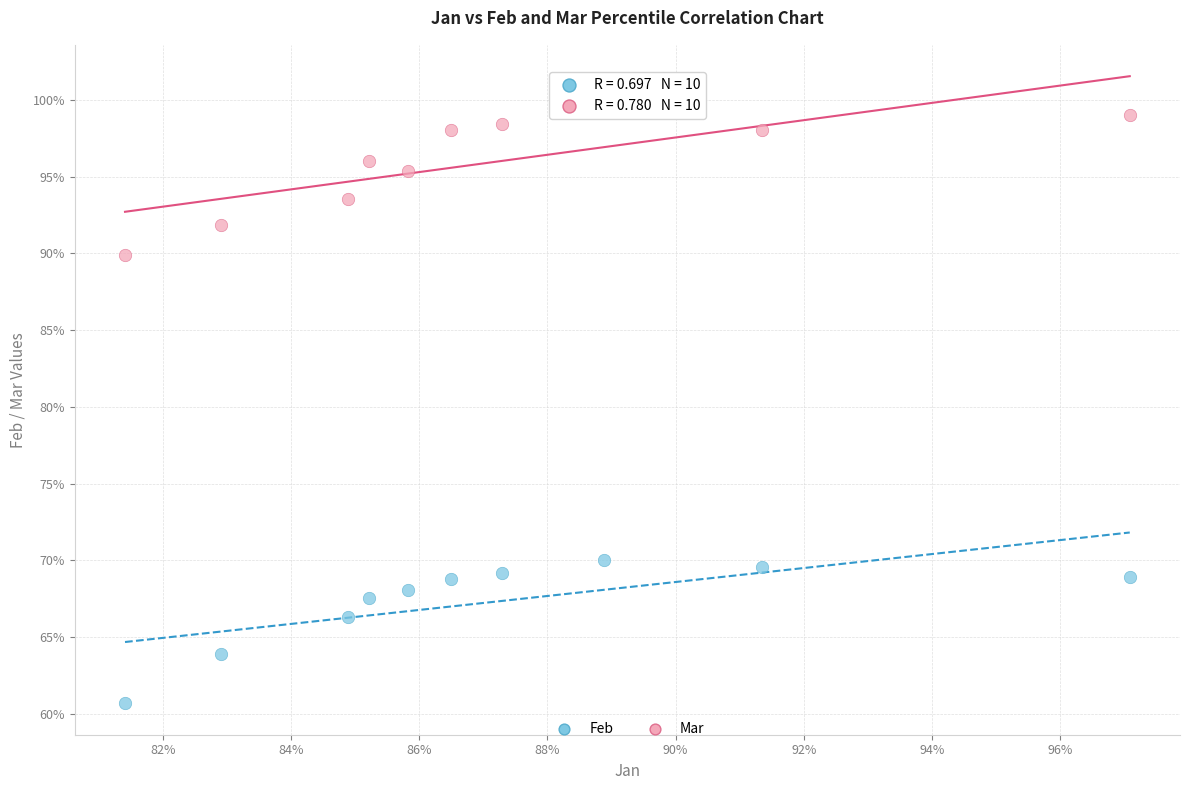

Which series reaches the maximum Y coordinate?

Mar